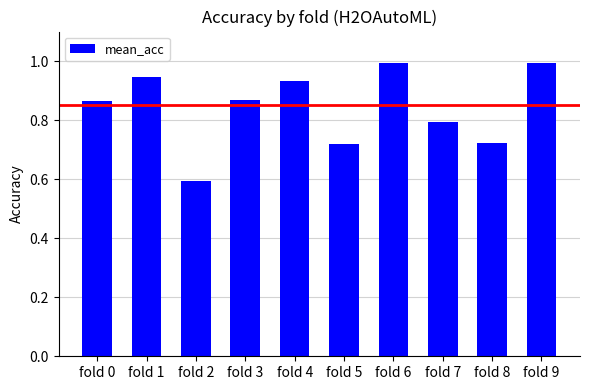

What is the change in value from fold 0 to fold 2?

-0.3